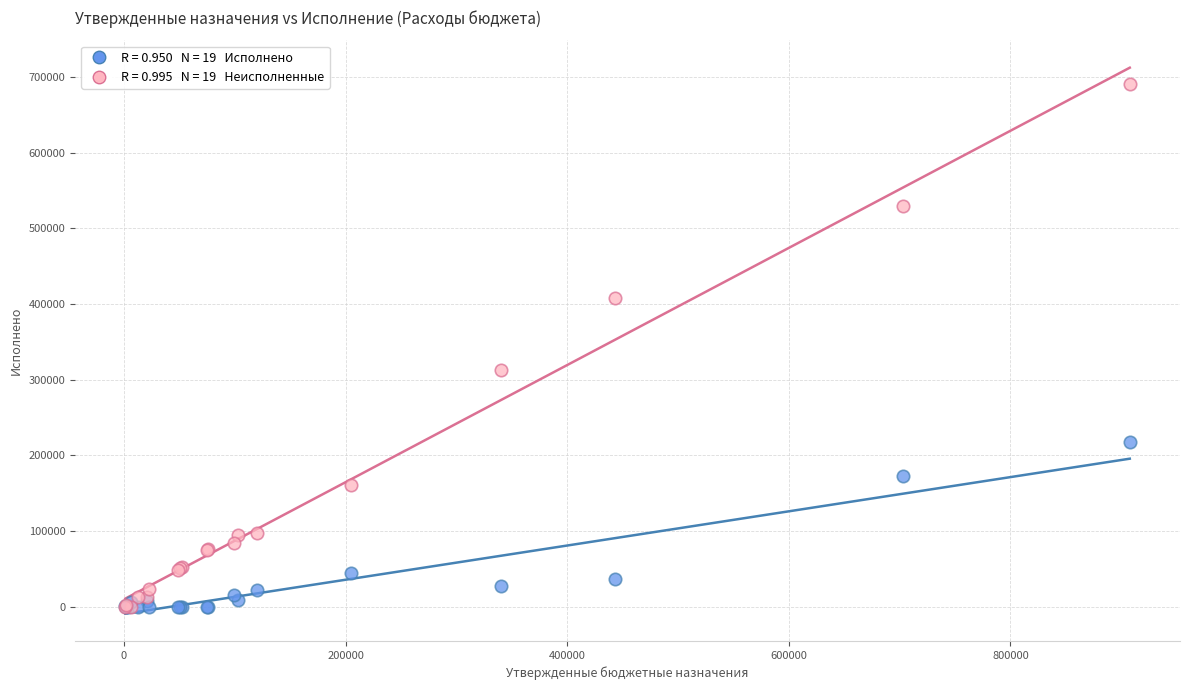

Across all series, what Y value is closest to 345151?

312879.8